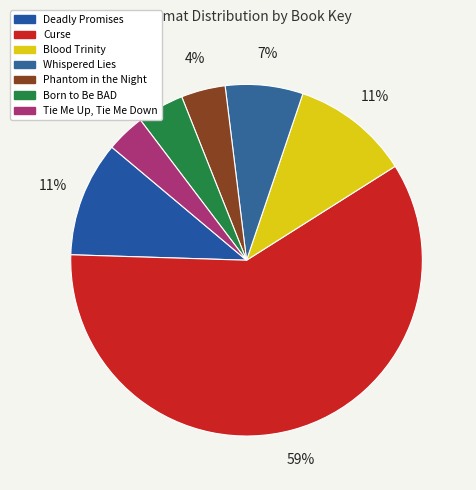

The Born to Be BAD slice represents 17% of the pie. True or false?

False